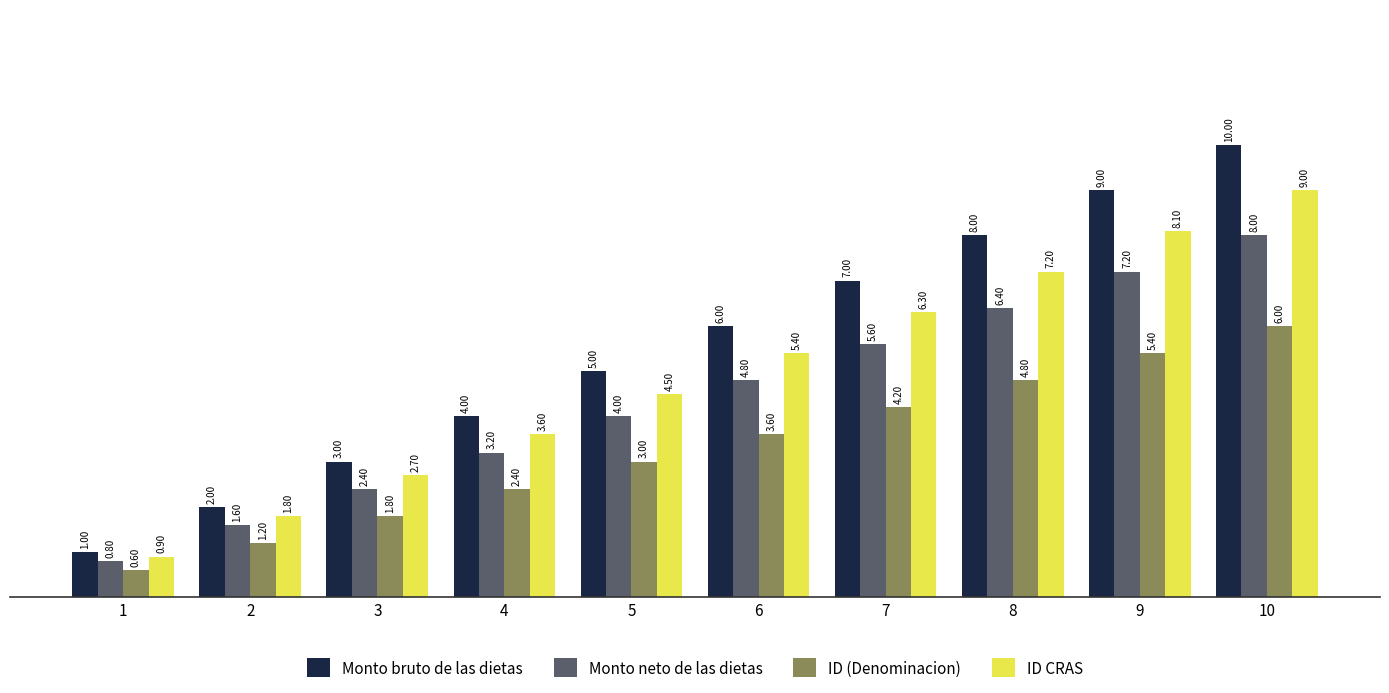

At 6, list the series in order from largest to smallest.

Monto bruto de las dietas, ID CRAS, Monto neto de las dietas, ID (Denominacion)